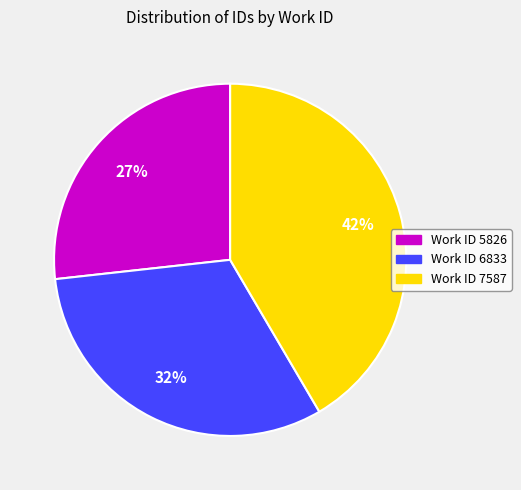

To the nearest percent, what is the average slice percentage?

33%